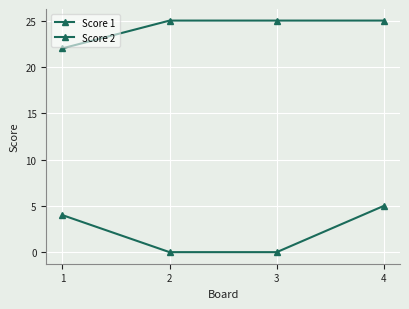

True or false: Score 2 has a value of -3 at 2.

False